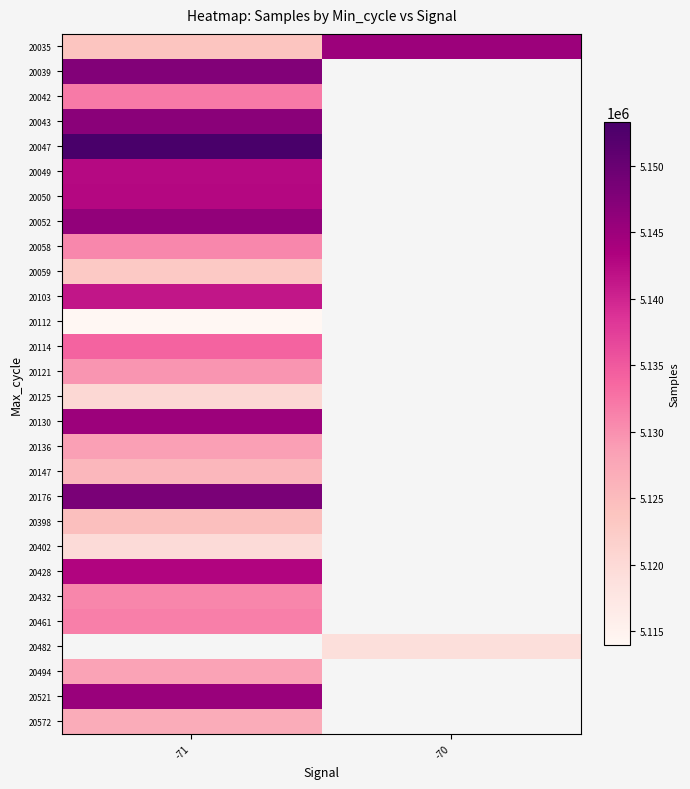

How many series are shown in this chart?

28